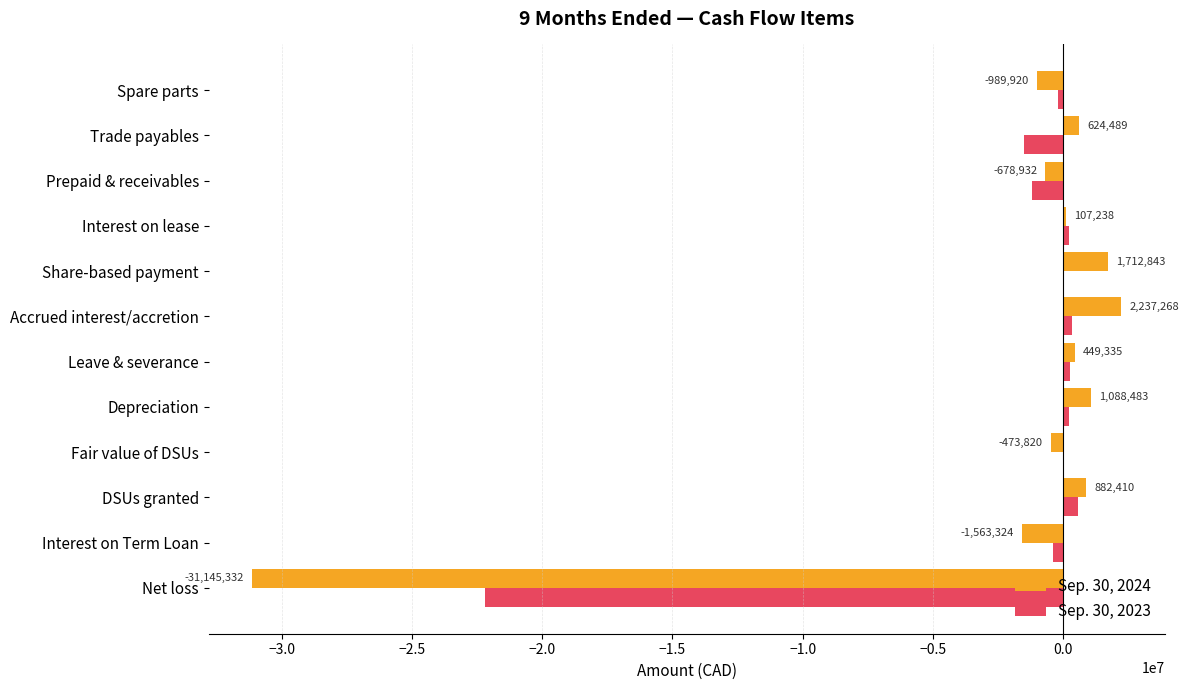

At which category is the sum across all series the highest?

Accrued interest/accretion